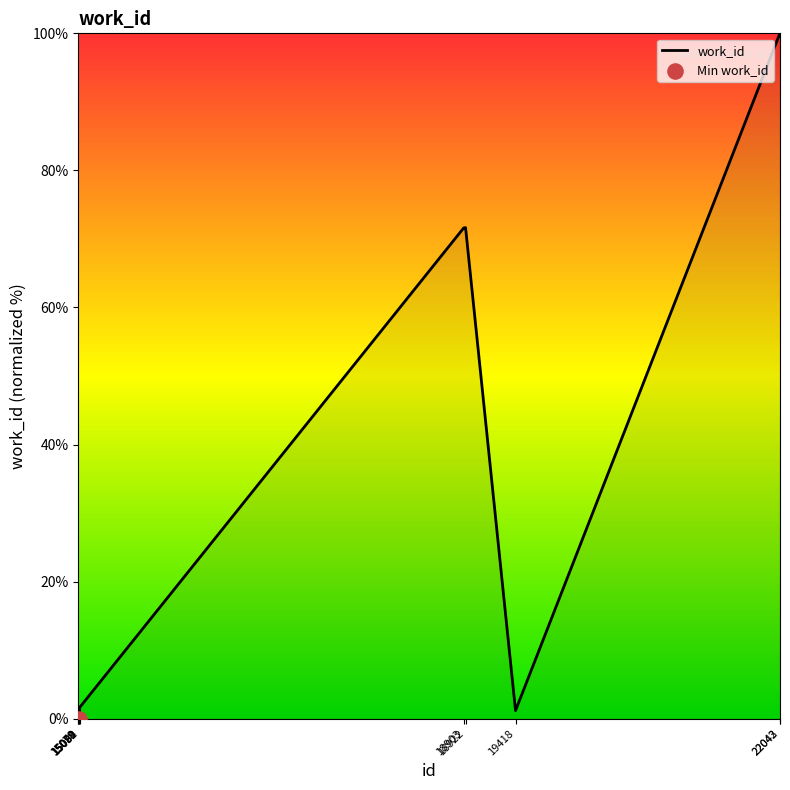

What is the change in value from 15092 to 22043?

+98.4